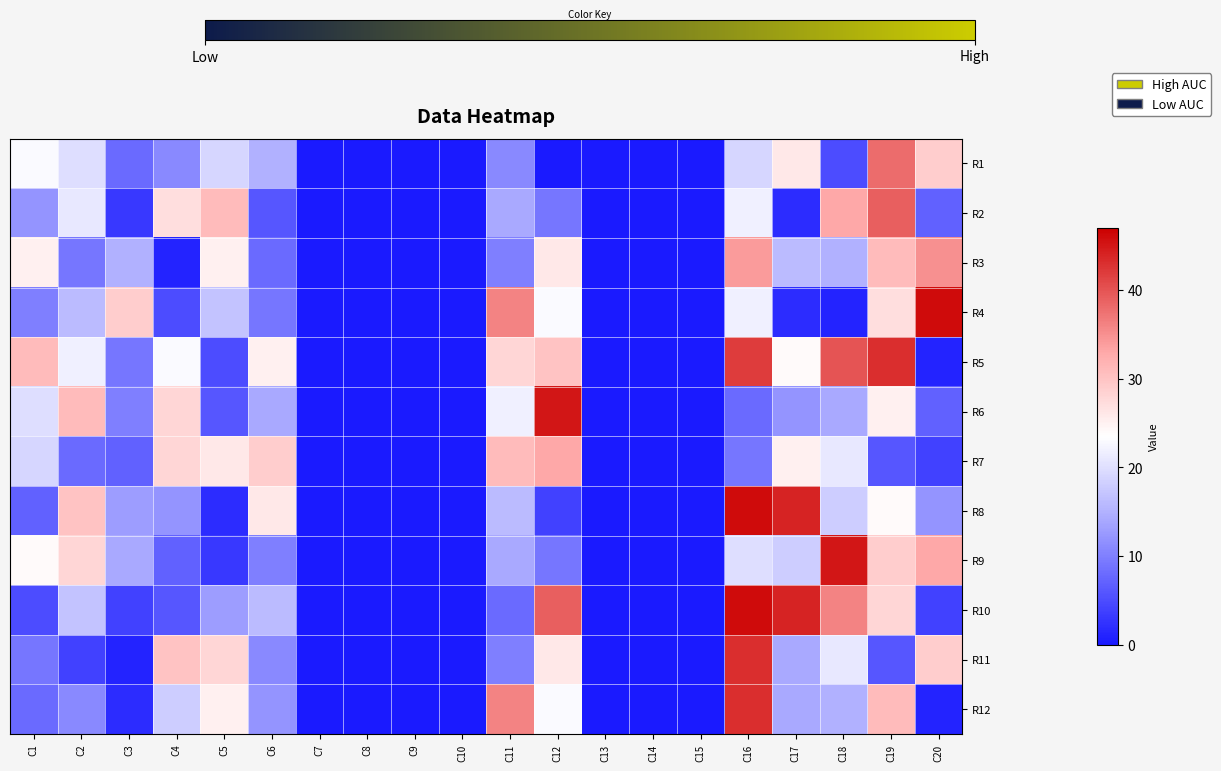

True or false: R11 has a value of 26 at C12.

True